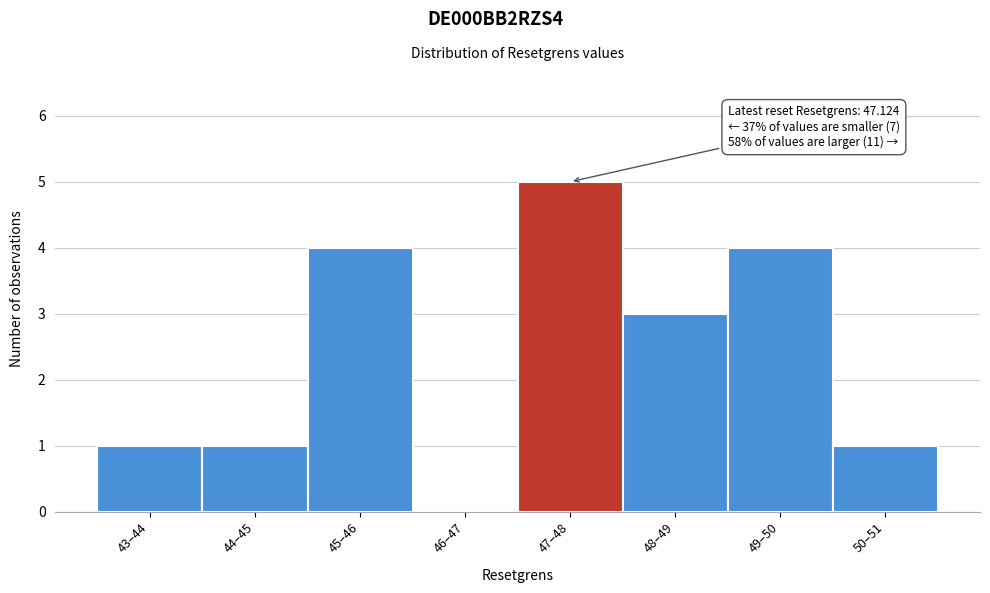

Reading left to right, extract all data points from this chart.

43–44=1	44–45=1	45–46=4	46–47=0	47–48=5	48–49=3	49–50=4	50–51=1